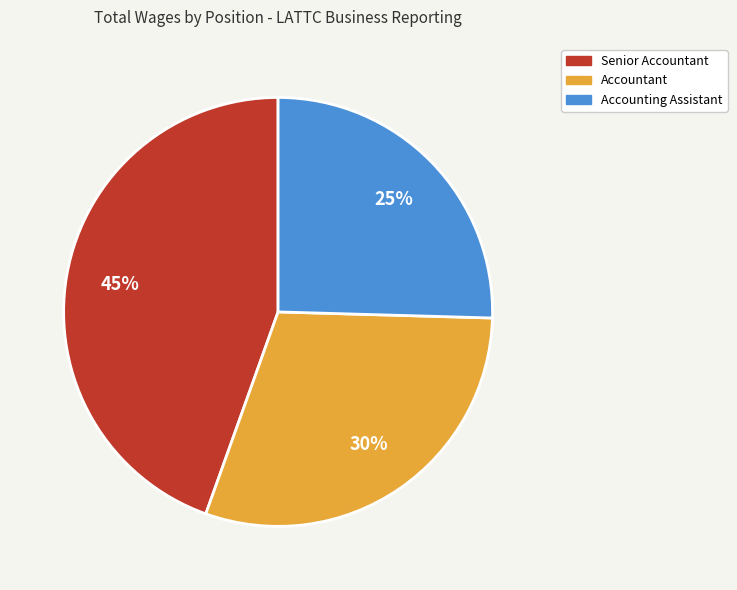

Between Accounting Assistant and Accountant, which is larger?

Accountant